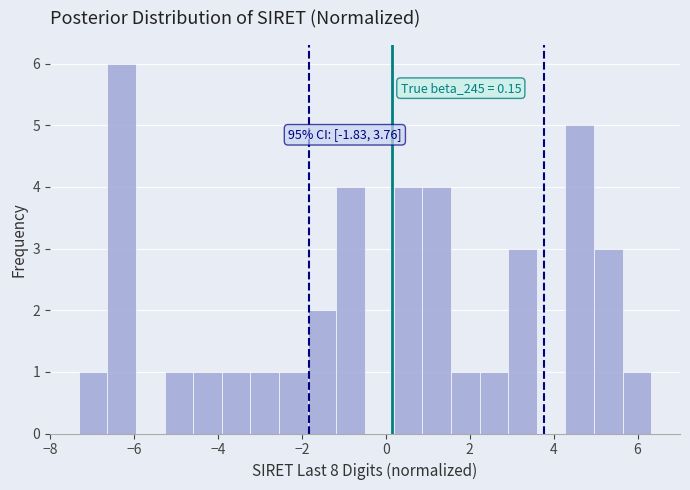

Read against the x-axis, roughly where is the centre of the tallest bar?

-6.2